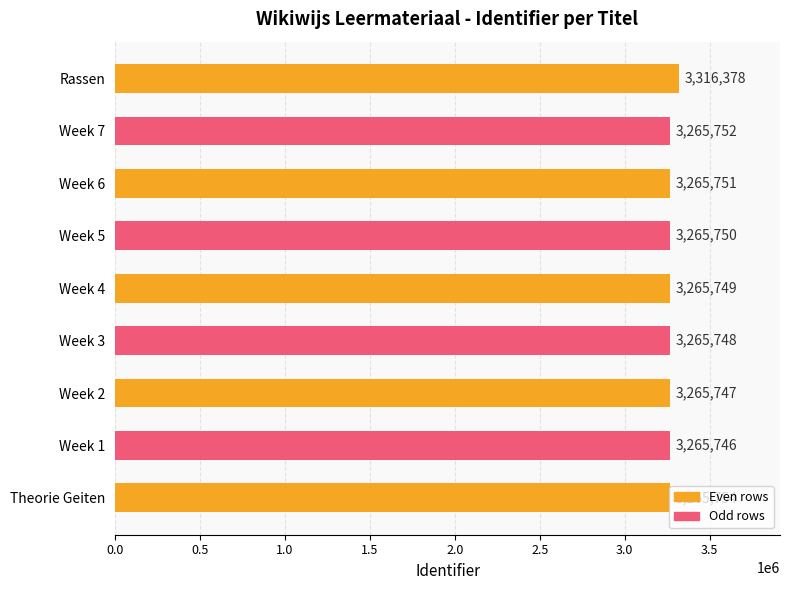

Between Week 3 and Week 2, which is larger?

Week 3